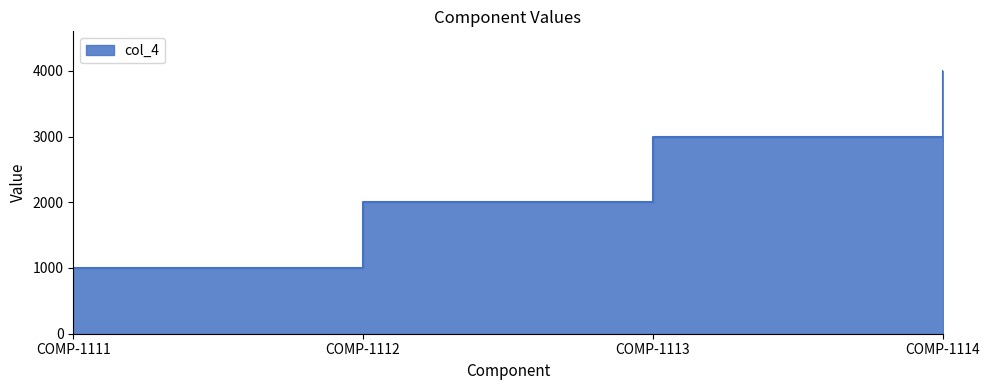

Reading left to right, list all the values displayed in this chart.

1000	2000	3000	4000